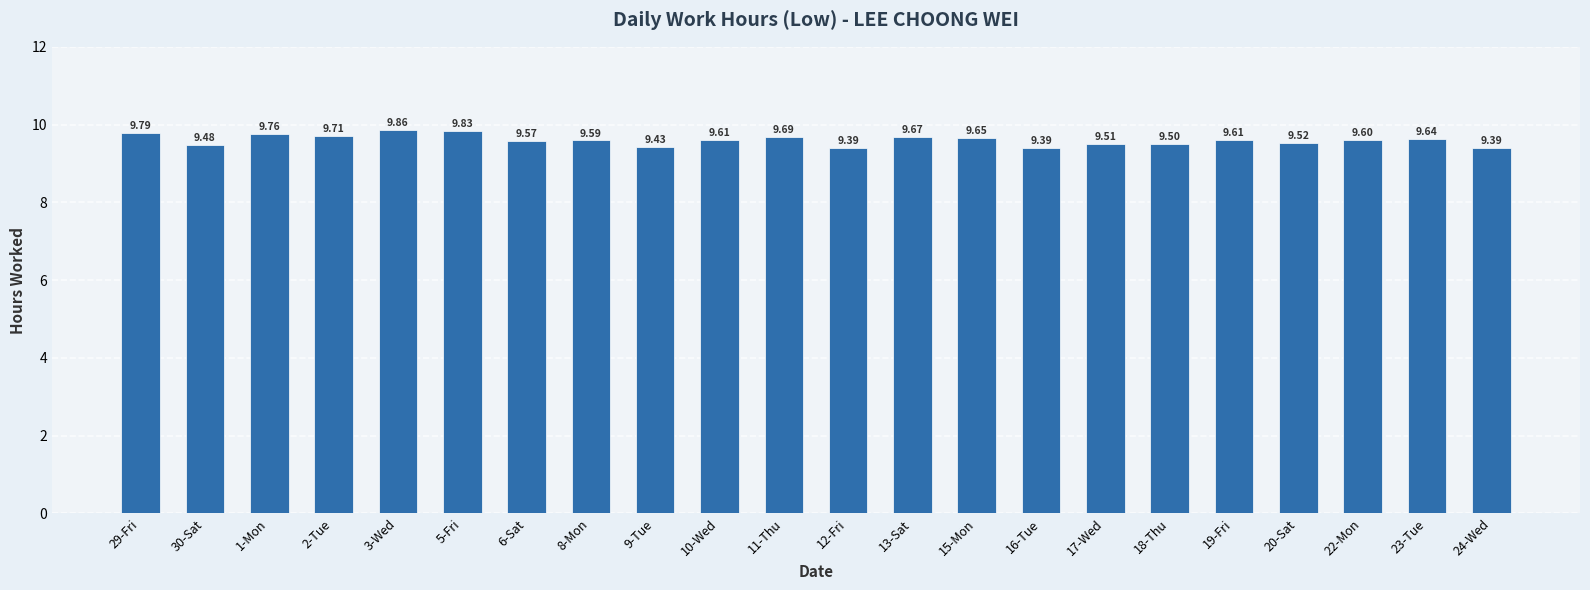

What is the average value?

9.6